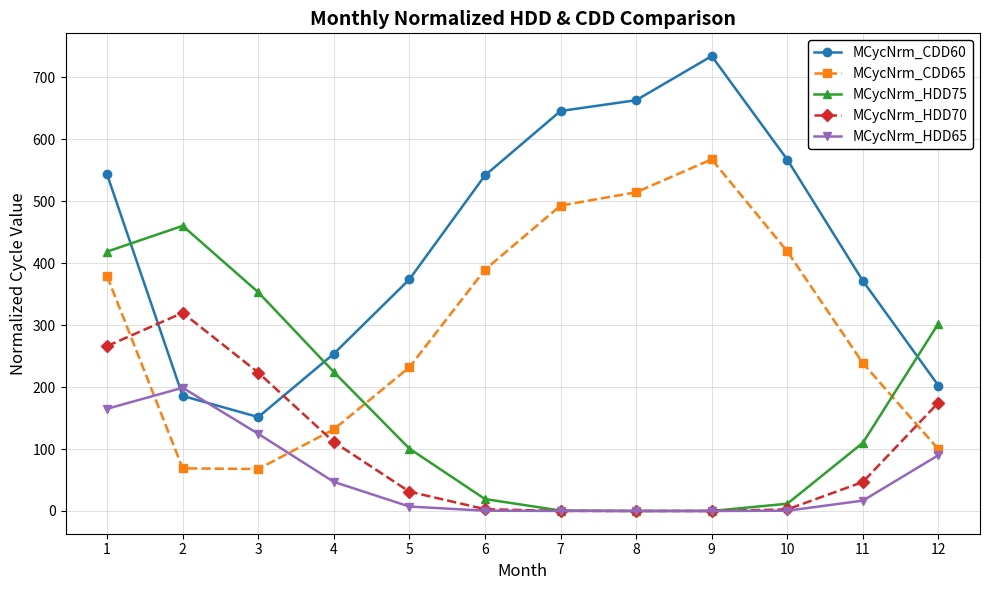

What is the average value of the MCycNrm_HDD65 series?

54.2